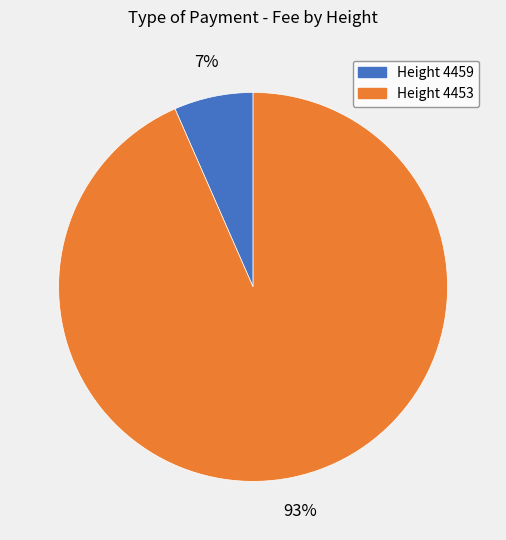

Rank the categories by value from lowest to highest.

Height 4459, Height 4453